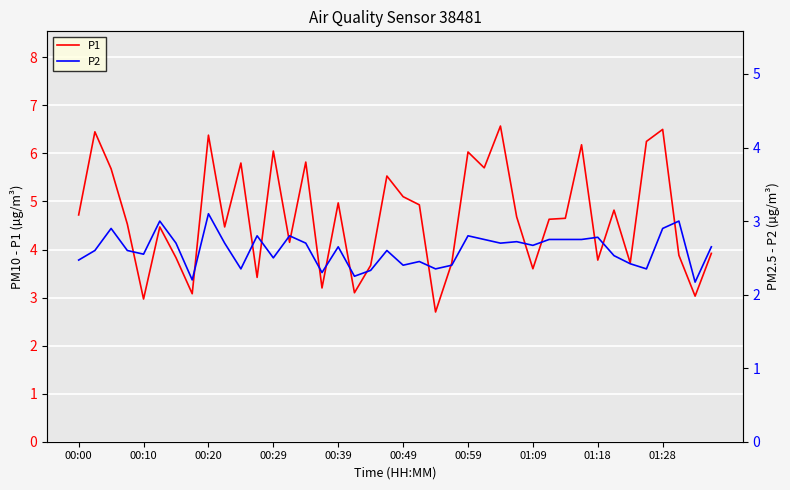

True or false: P2 and P1 cross at least once.

False